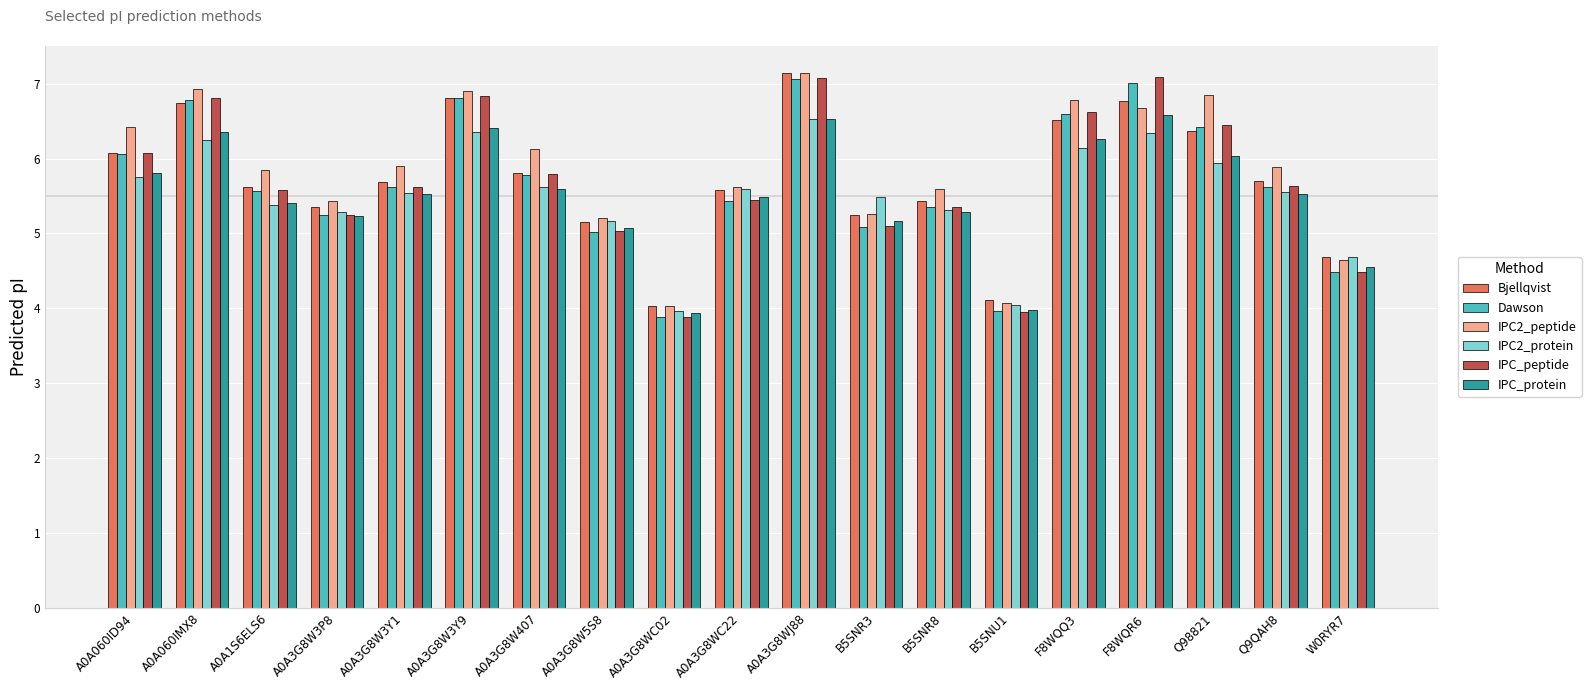

Are the bars grouped side by side (vs. stacked)?

Yes